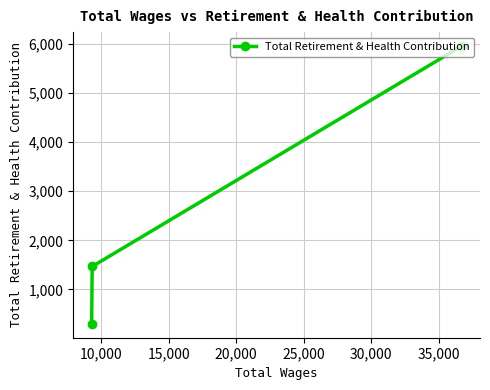

What is the value of the 2nd point from the left?

1467